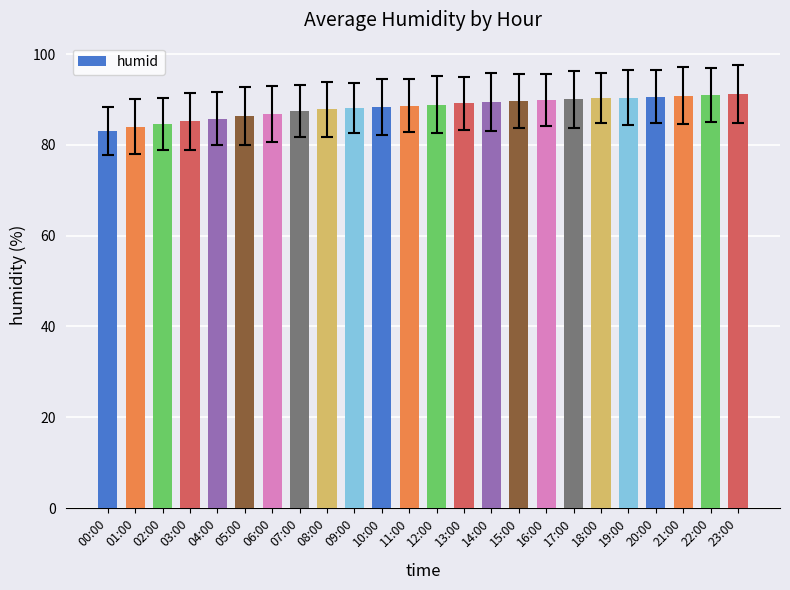

Count the number of data series in this chart.

1